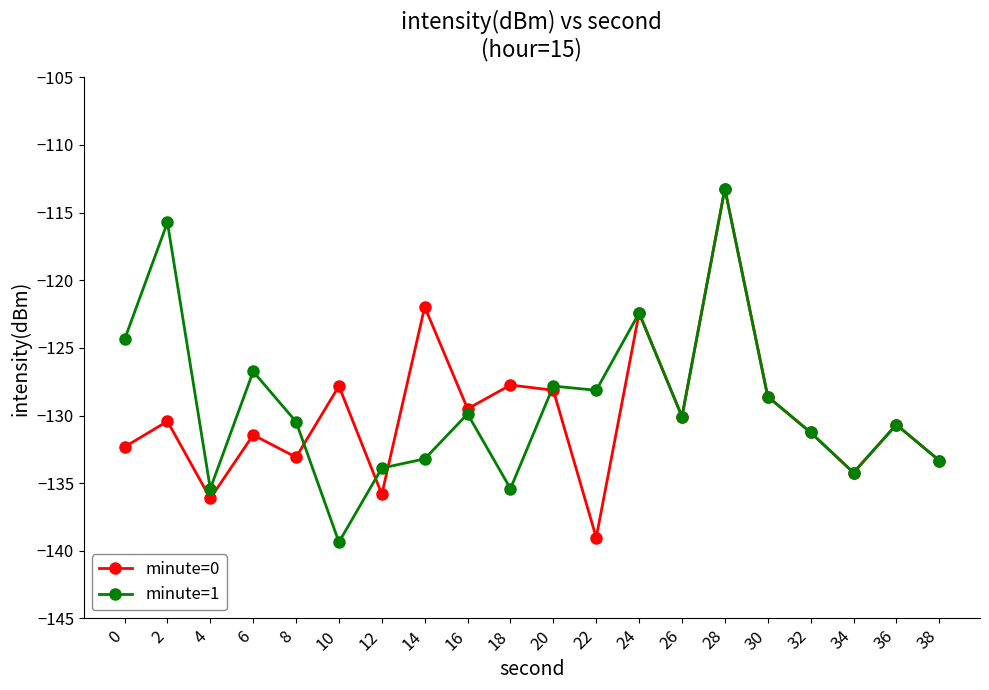

Which series has the largest total across all categories?

minute=1